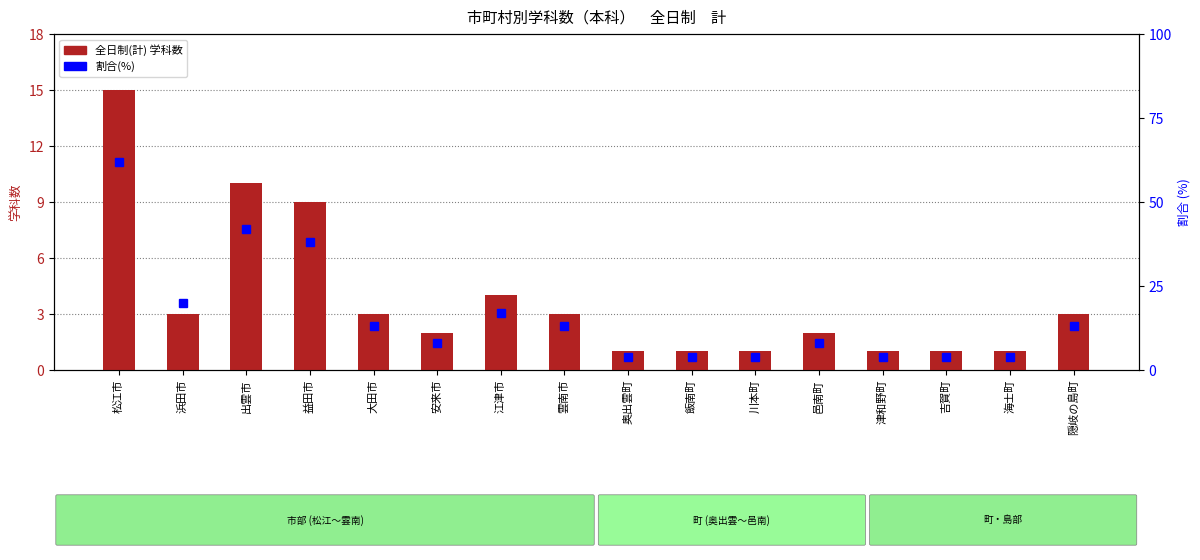

The value of 全日制(計) at 出雲市 is 10. True or false?

True